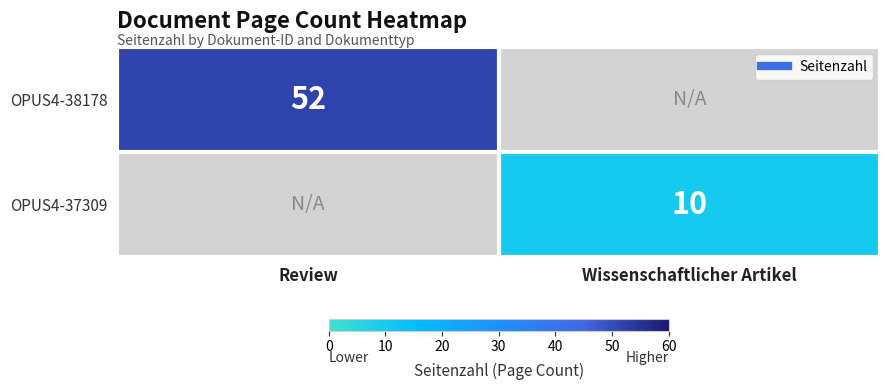

What is the spread (max minus min) of values at Wissenschaftlicher Artikel?

10